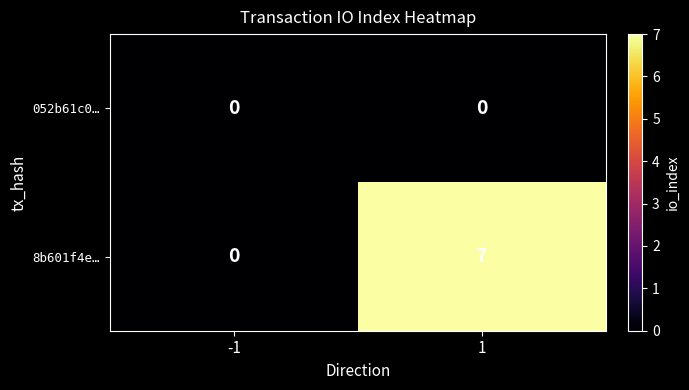

What is the difference between the maximum and minimum values in the 8b601f4e… series?

7